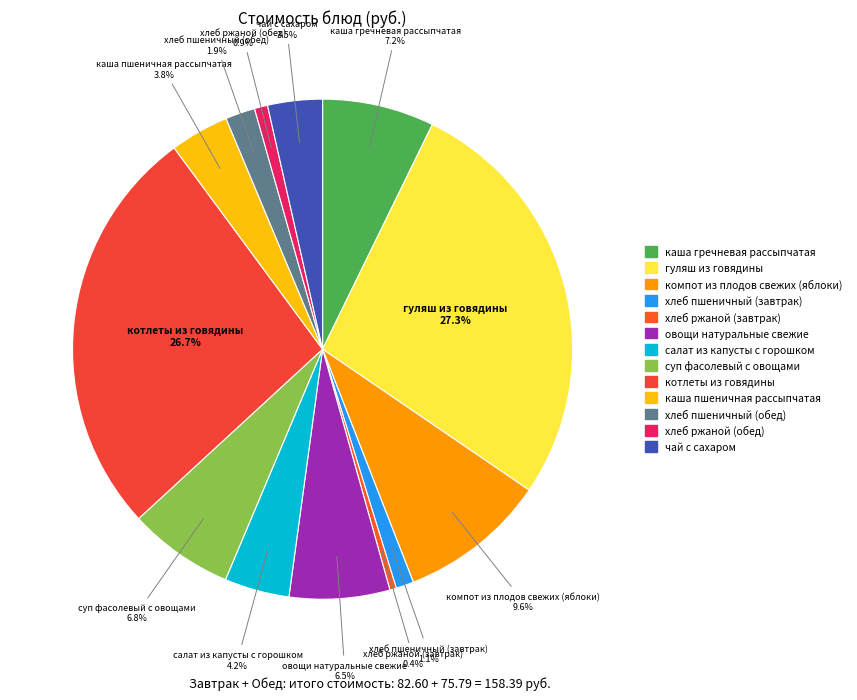

Is it true that хлеб пшеничный (завтрак) is 1% of the pie?

True